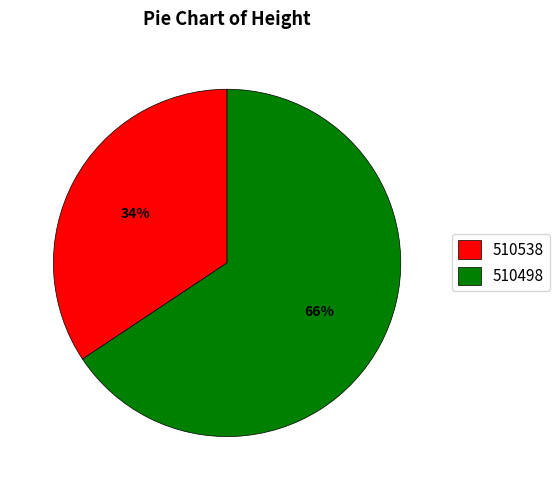

To the nearest percent, what is the average slice percentage?

50%